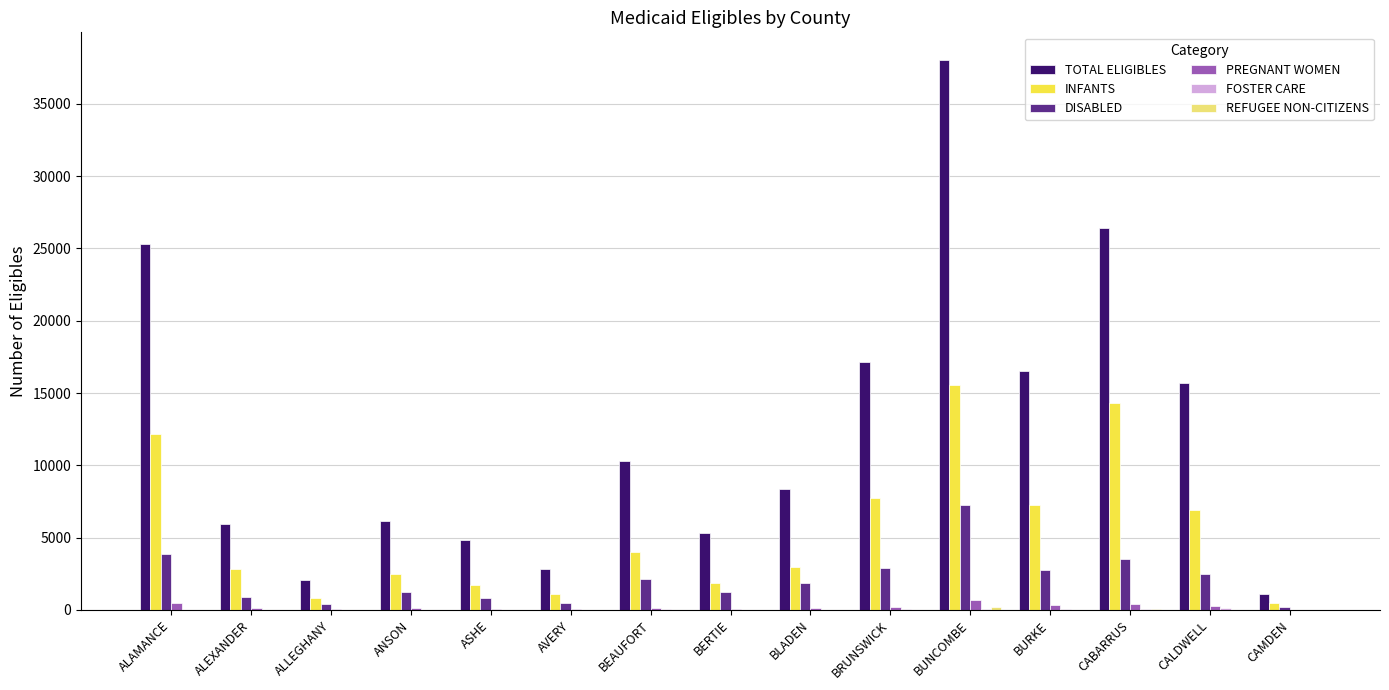

What is the maximum value shown in the chart?

38048